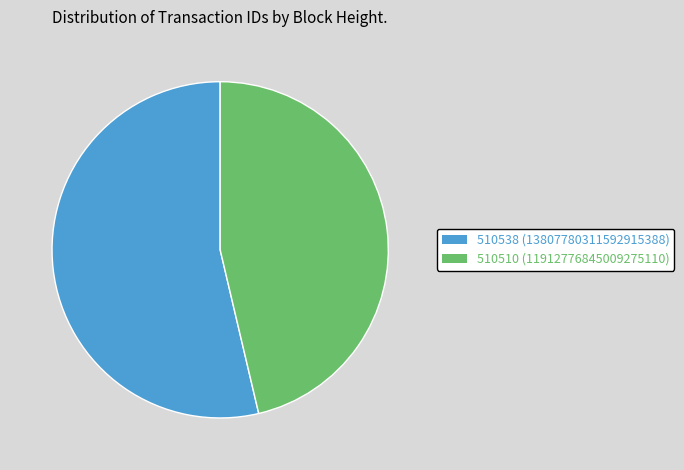

Between 510510 and 510538, which is larger?

510538